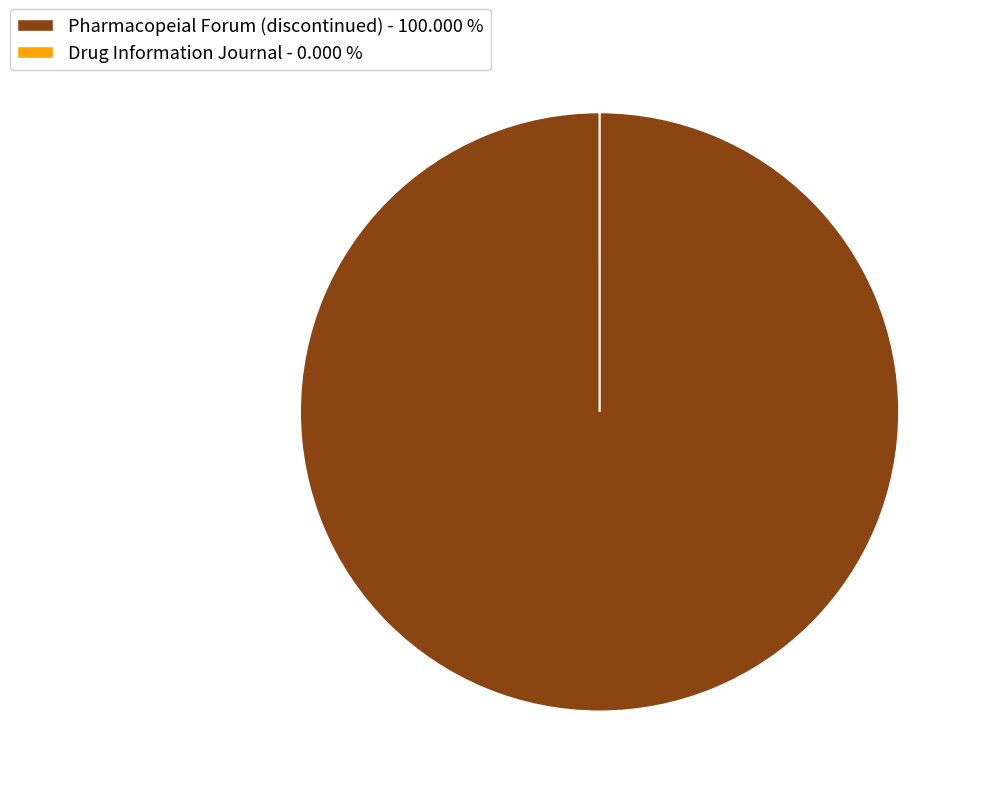

Is there any slice that represents more than half of the pie?

Yes